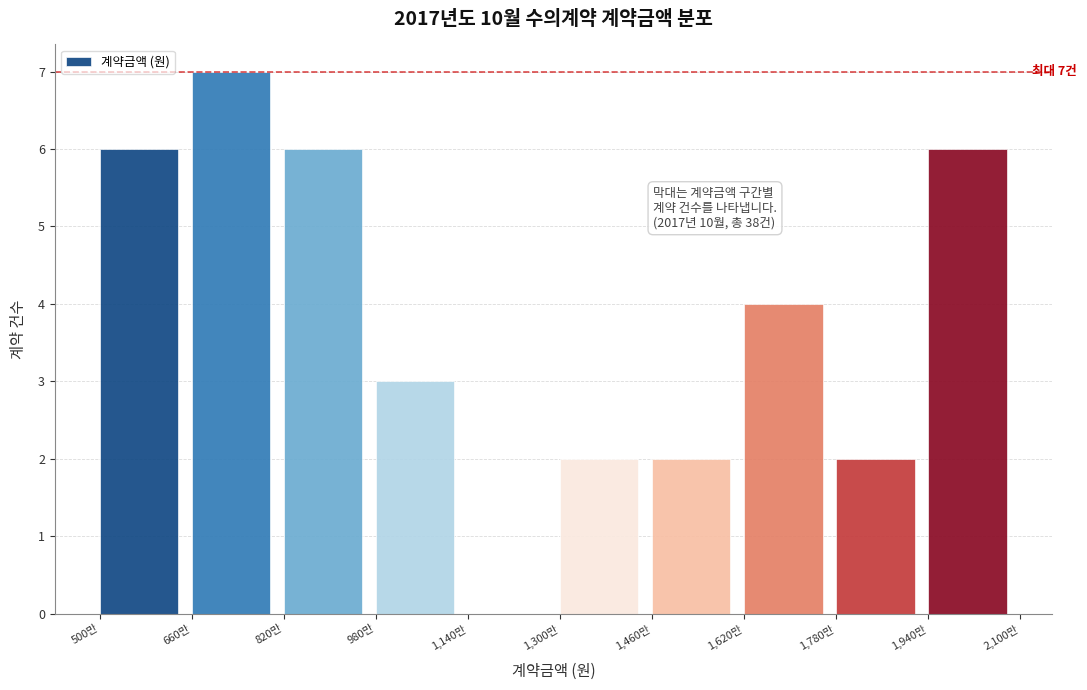

Reading left to right, list all the values displayed in this chart.

500만=6	660만=7	820만=6	980만=3	1,140만=0	1,300만=2	1,460만=2	1,620만=4	1,780만=2	1,940만=6